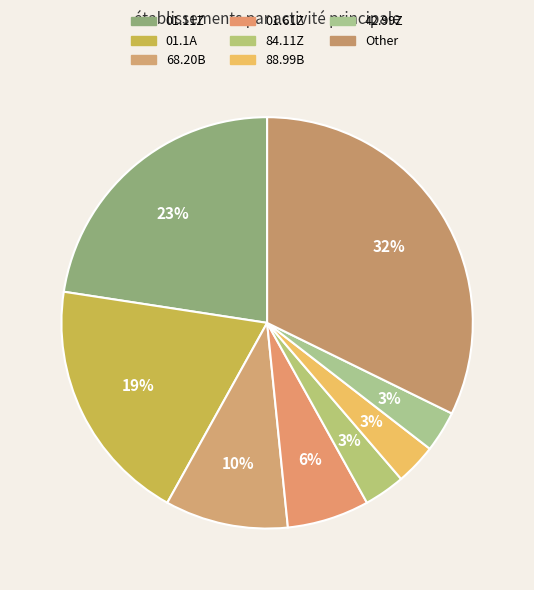

Which slice is the smallest?

88.99B